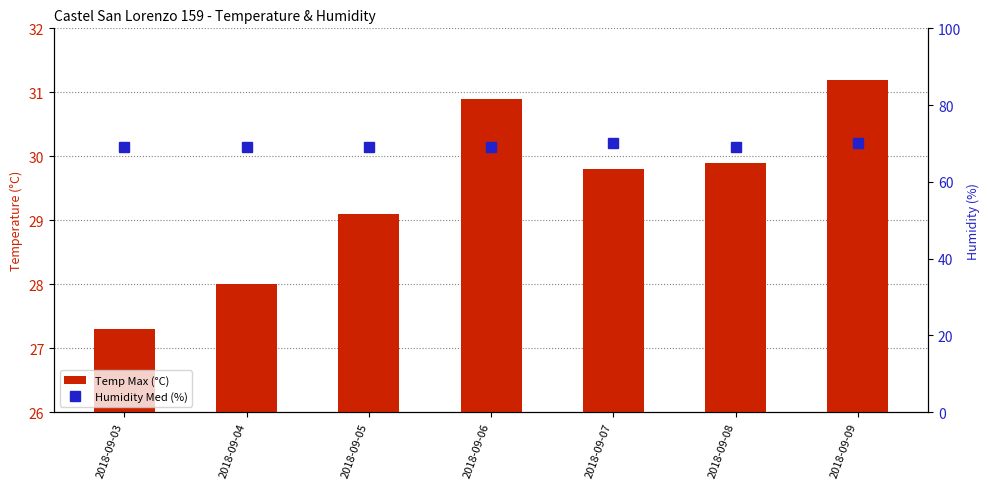

The Temp Max (°C) series shows 18.4 at 2018-09-03. True or false?

False